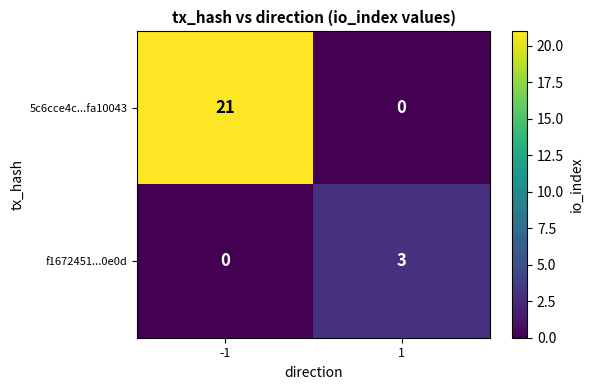

Rank the series by their maximum value, from lowest to highest.

f1672451...0e0d, 5c6cce4c...fa10043